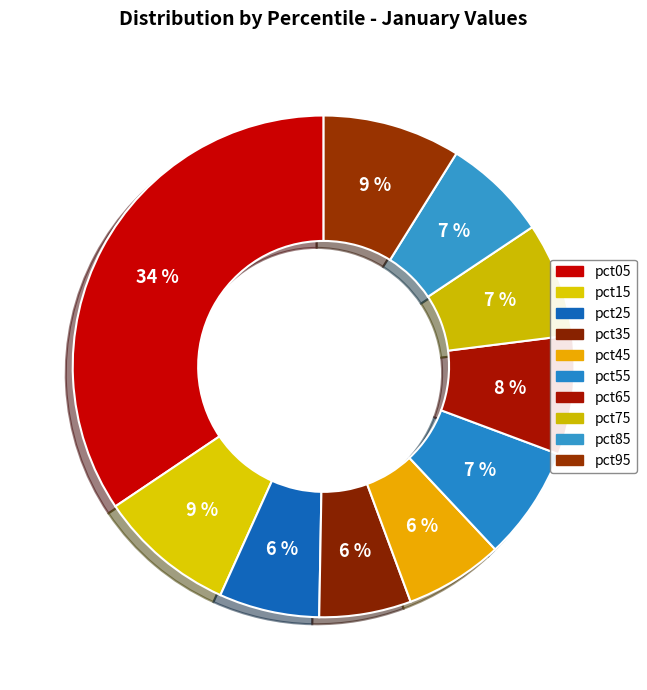

True or false: pct85 accounts for 13% of the total.

False